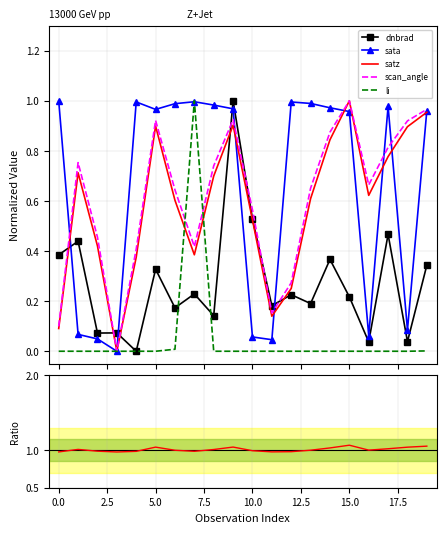

Is it true that dnbrad equals 0.0 at 18?

True